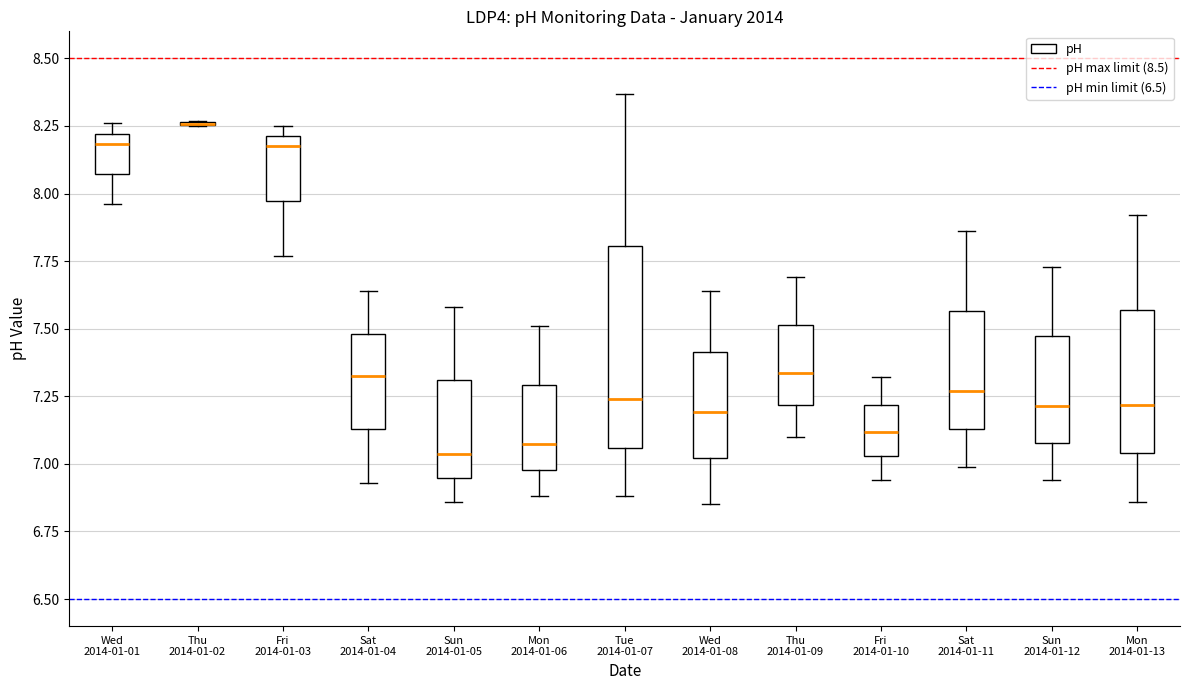

Where does the median line of the box for Mon 2014-01-06 sit on the y-axis? The values are not printed on the chart, so give them approximately, as read against the axis.

7.05